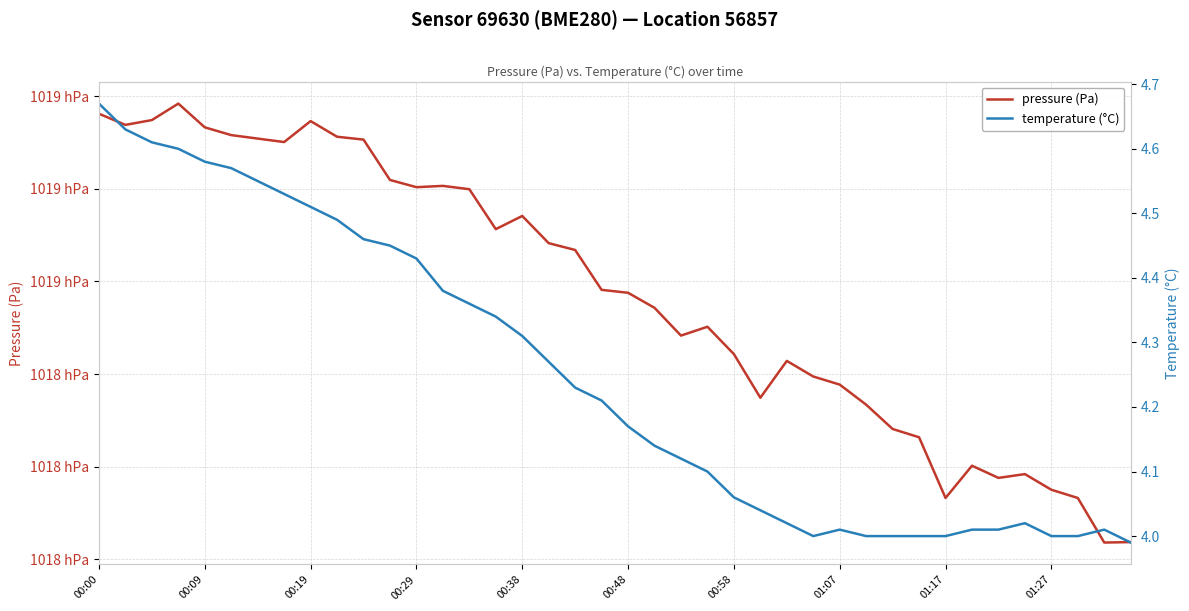

What is the sum of all temperature (°C) values?

169.9